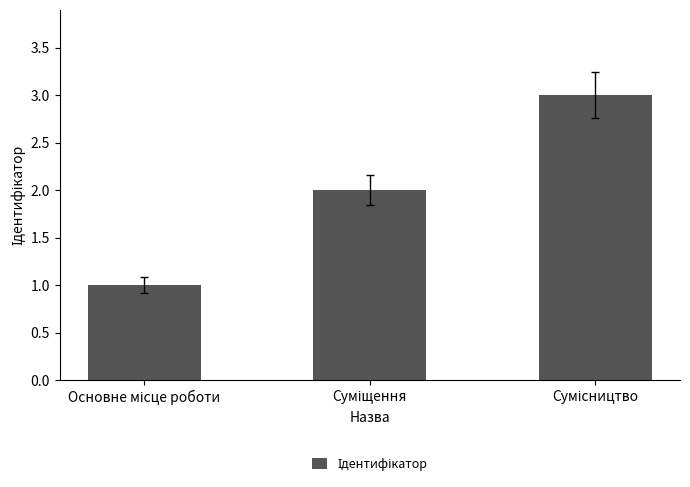

What is the greatest value displayed?

3